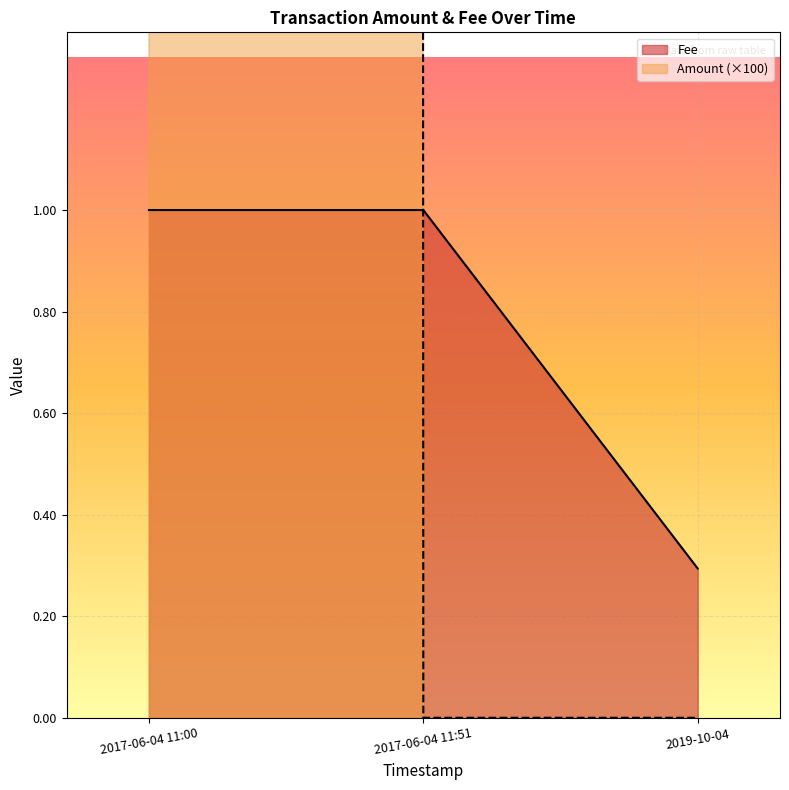

The value of Fee at 2017-06-04 11:00 is 0.6. True or false?

False